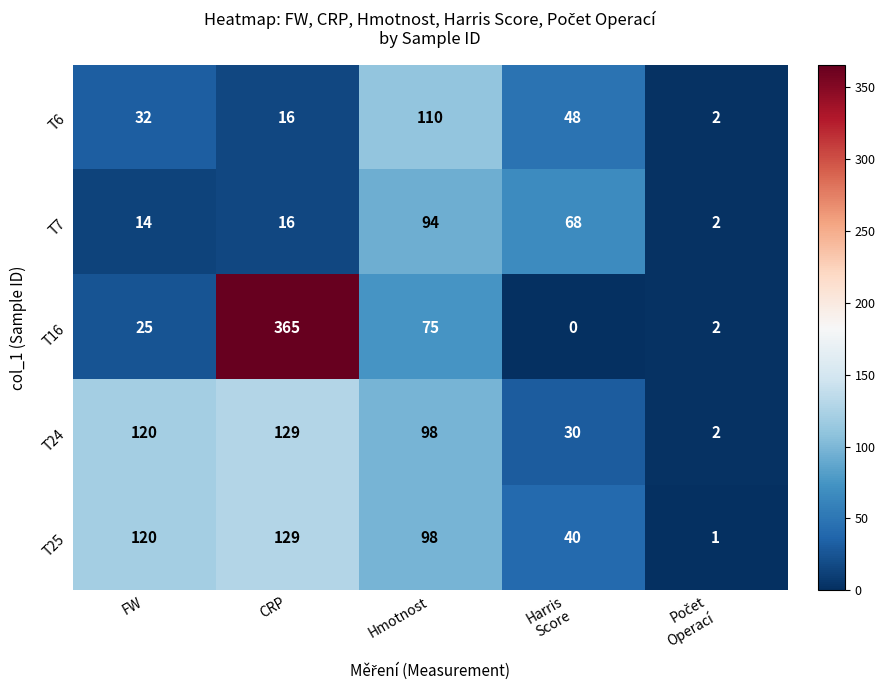

True or false: T7 has a value of 94 at Hmotnost.

True